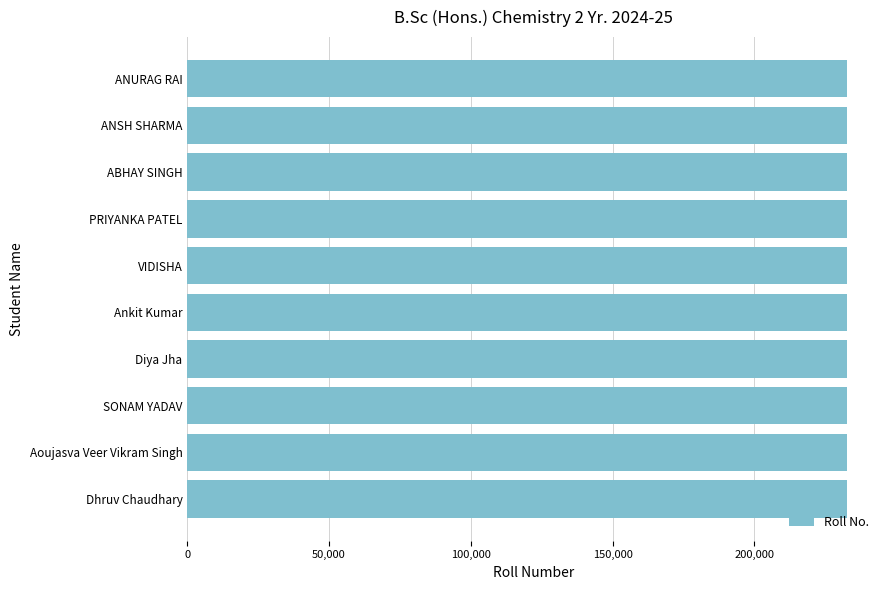

The value at ABHAY SINGH is 232625. True or false?

True